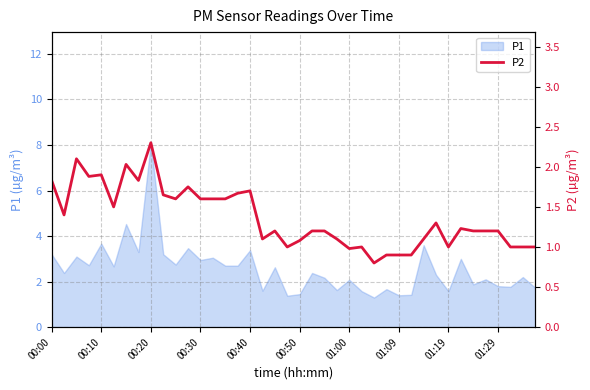

Which category has the highest value in the P1 series?

00:20